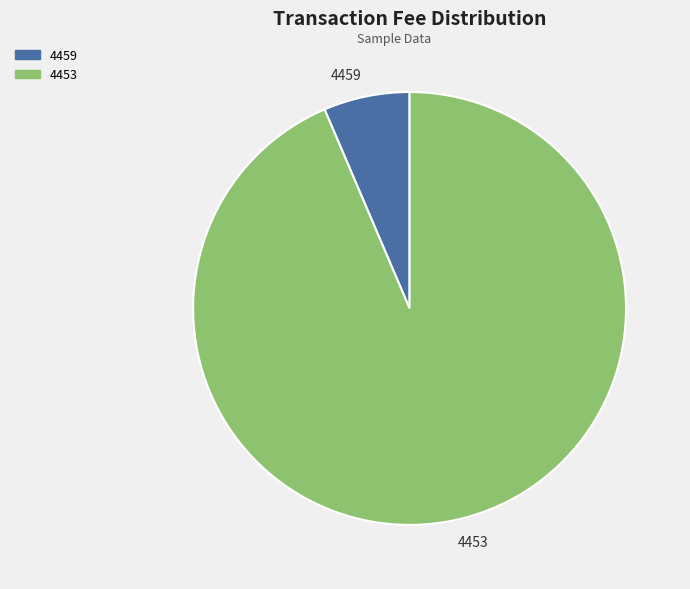

Count the number of slices in the pie.

2